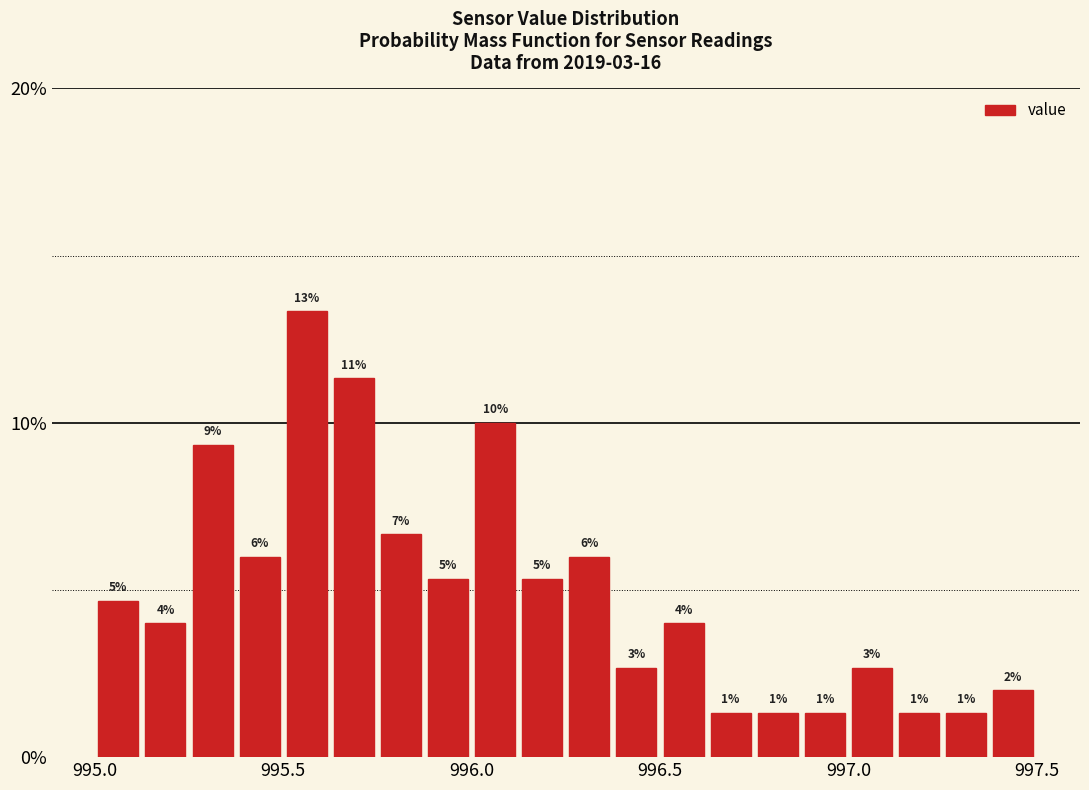

Read against the x-axis, roughly where is the centre of the tallest bar?

995.55